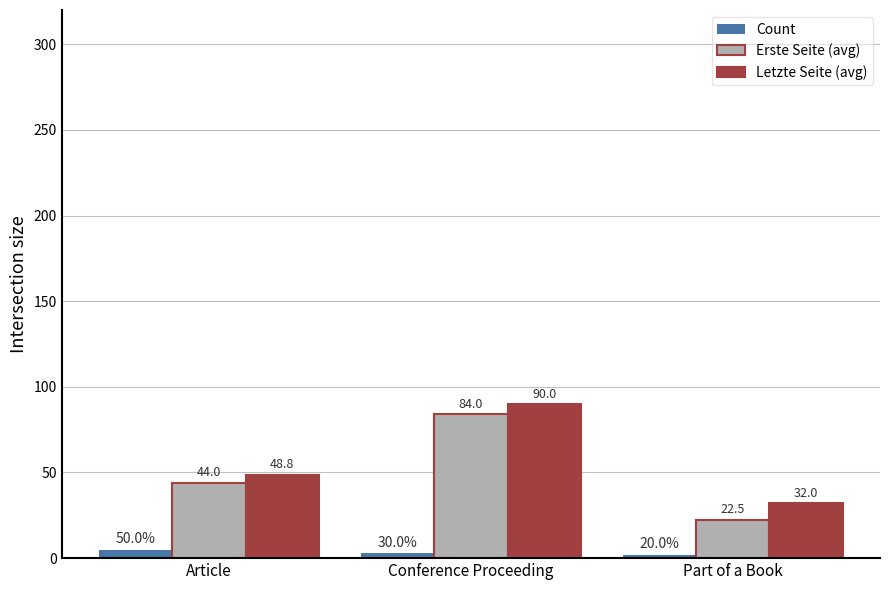

Where is Letzte Seite (avg) nearest to the value 61?

Article